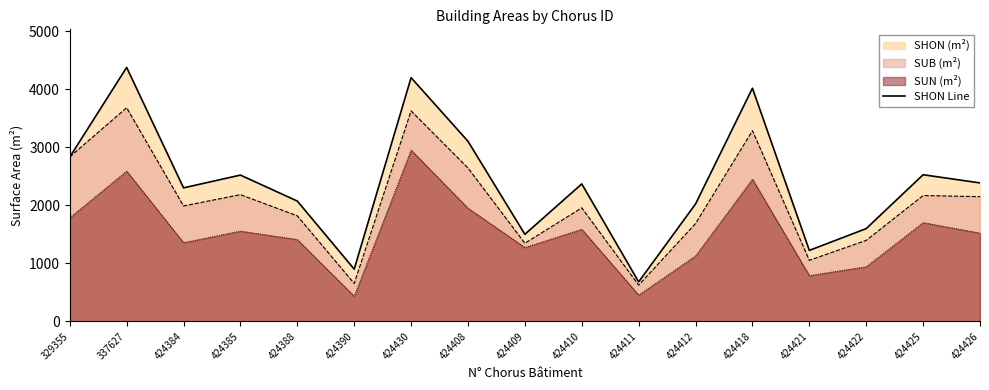

Is it true that the value at 424388 is 2072.4?

True